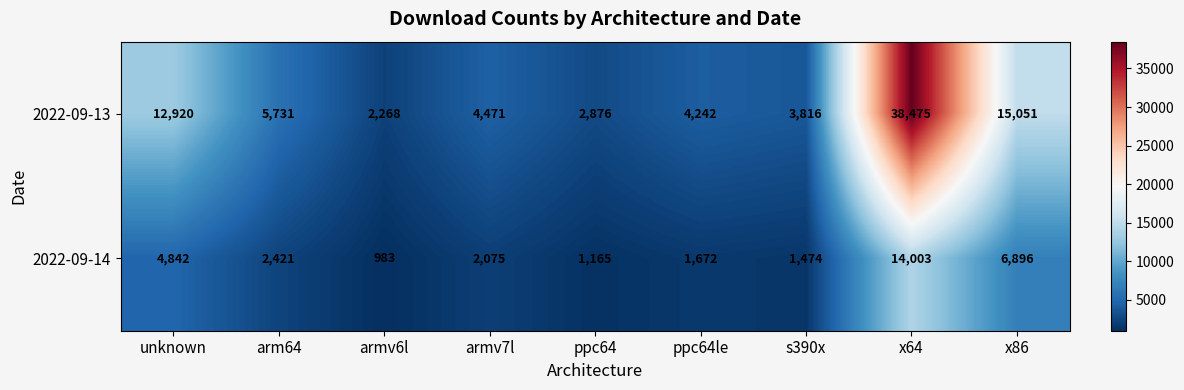

What is the total value across all series at s390x?

5290